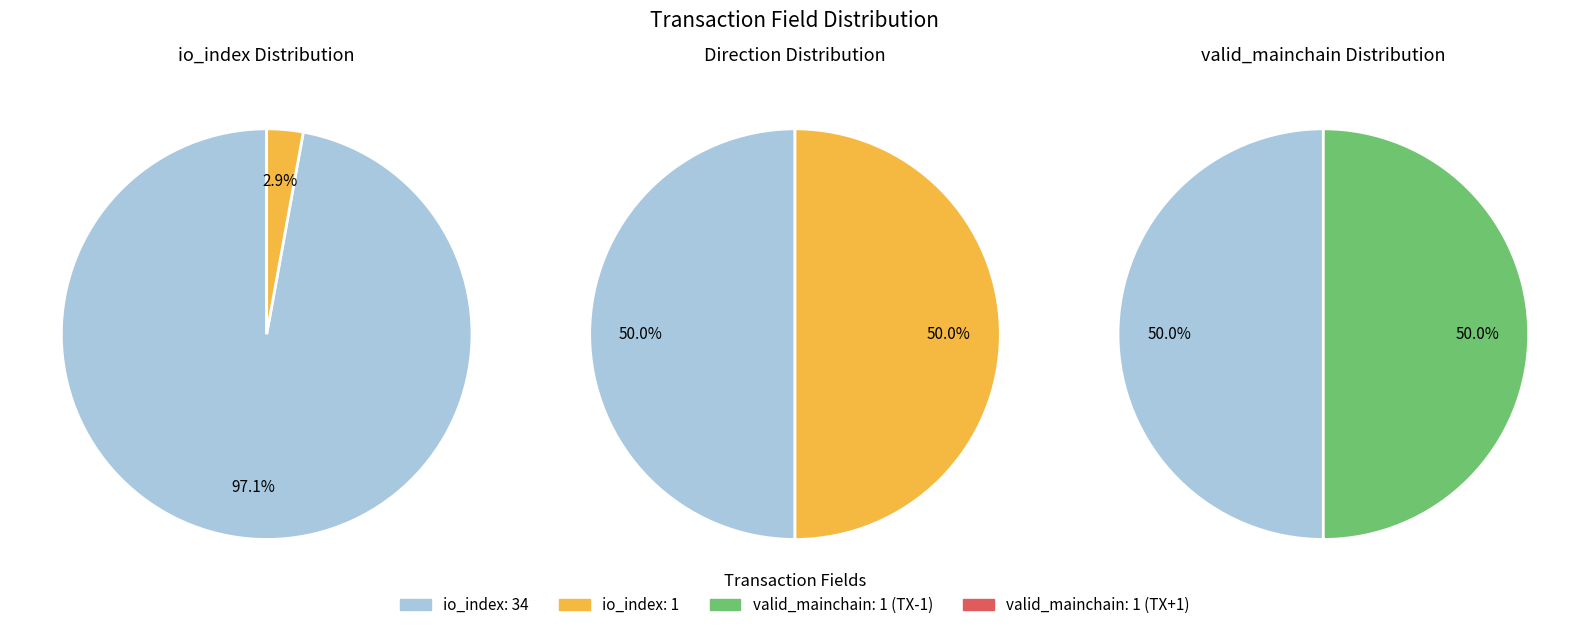

To the nearest percent, what portion does io_index represent?

3%